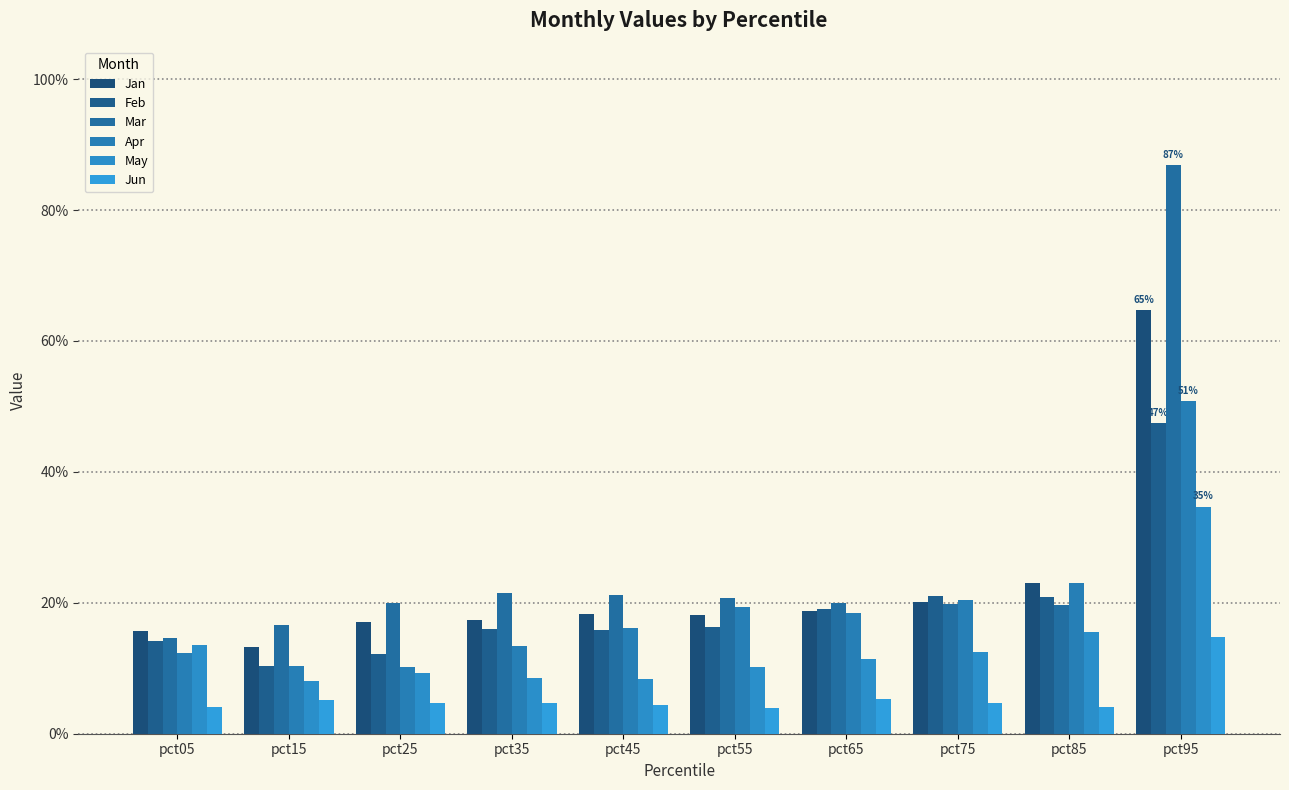

Is the value of Jan at pct45 greater than the value of Apr at pct35?

Yes